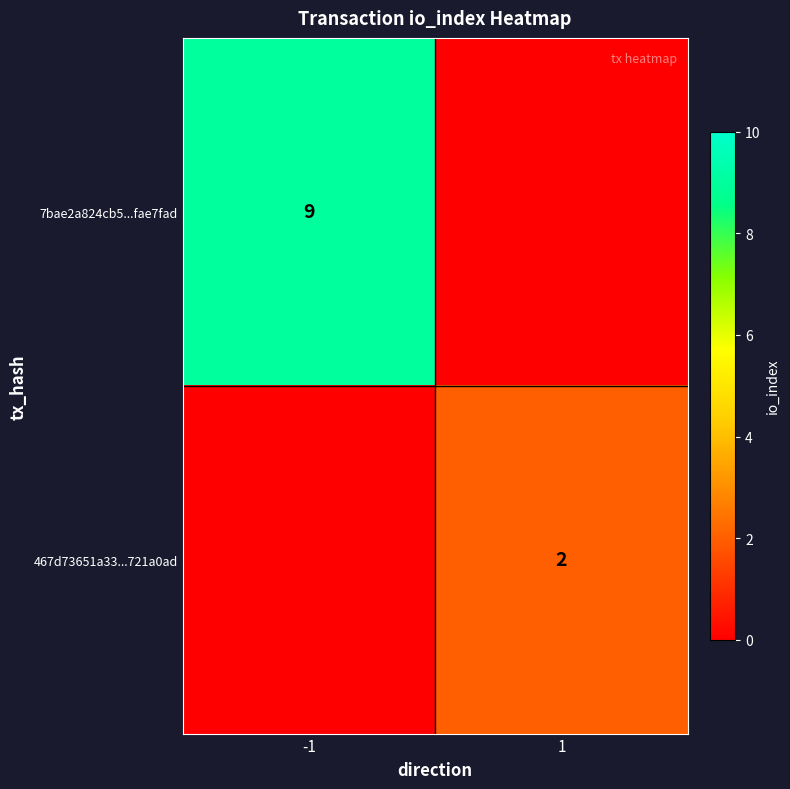

Which category has the lowest value across all series?

1